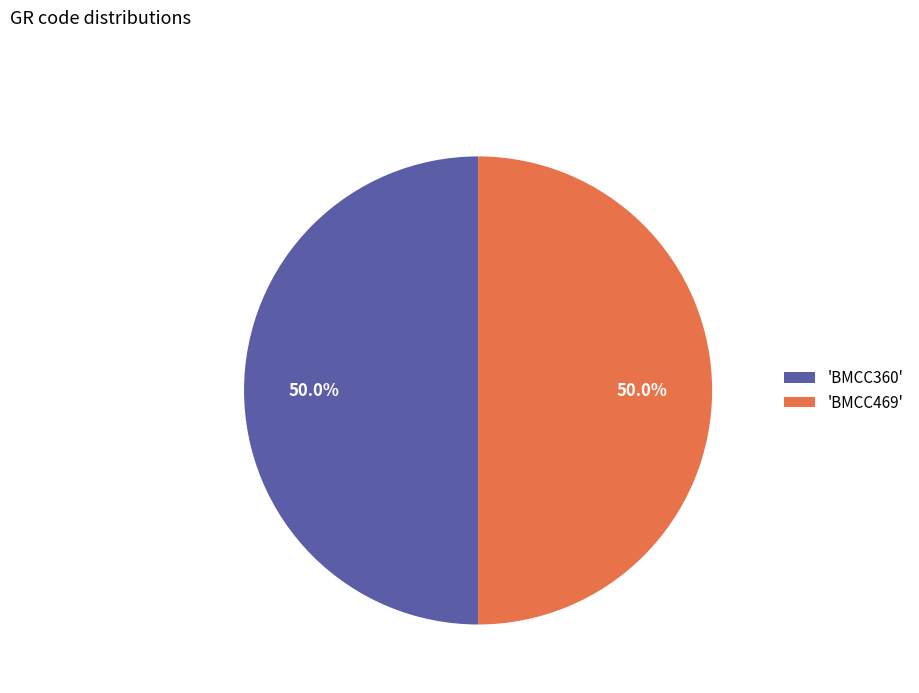

What is the ratio of the value at 'BMCC360' to the value at 'BMCC469'?

1.0